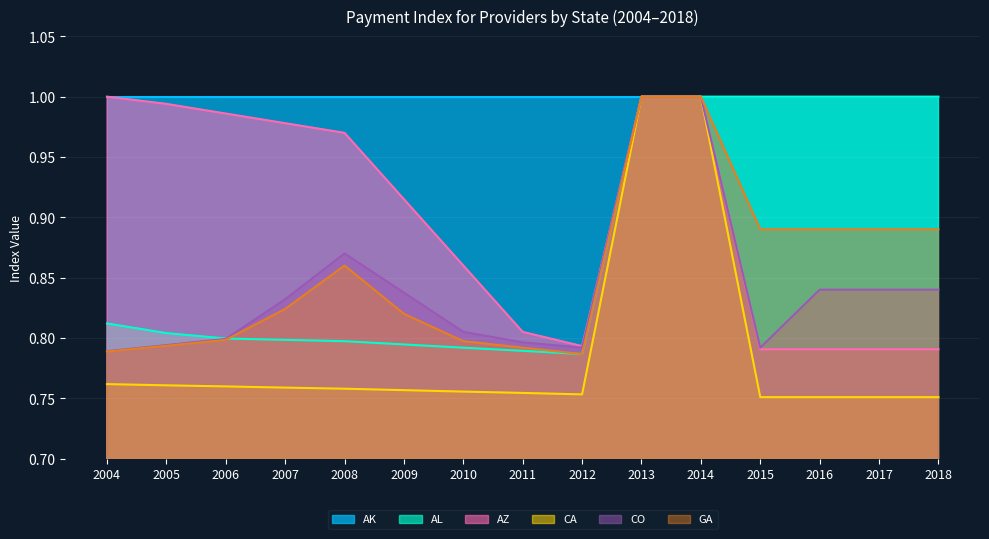

Which series changed the most between 2006 and 2010?

AZ